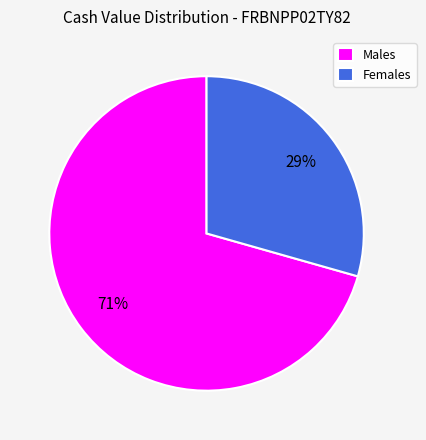

How many slices are in this pie chart?

2